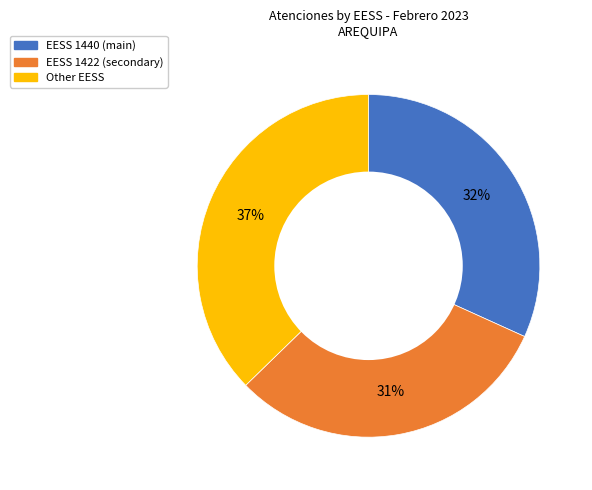

Is there any slice that represents more than half of the pie?

No